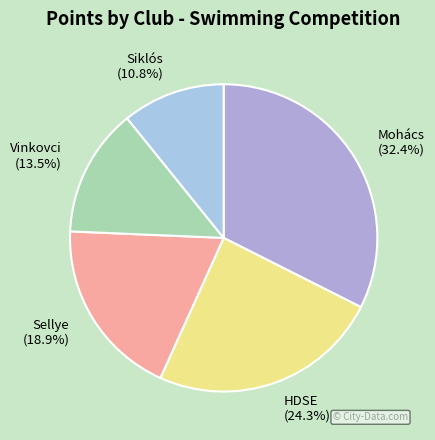

How many segments does this pie chart have?

5